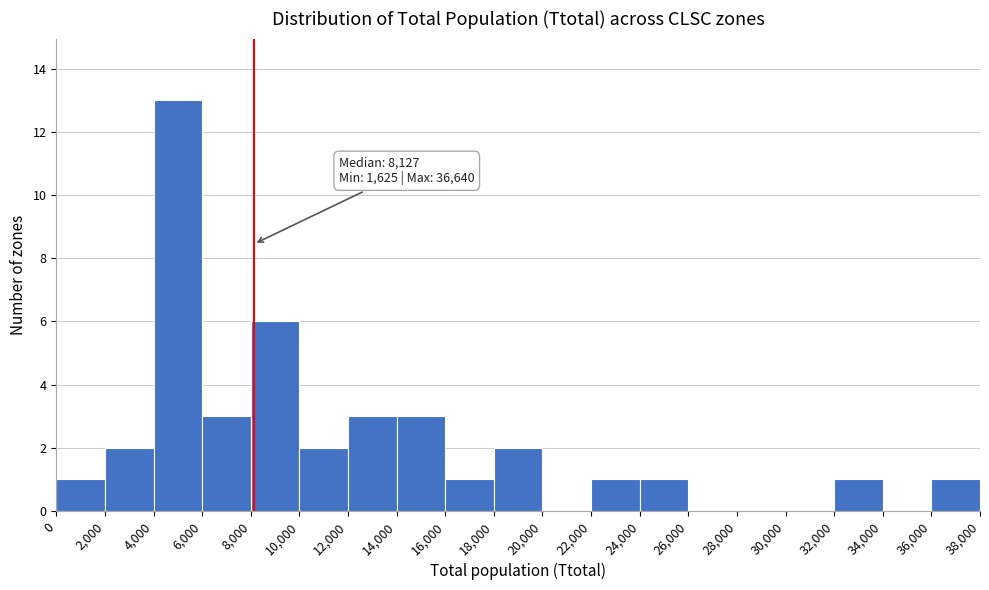

Over which range of the x-axis is the bar tallest?

4,000 to 6,000